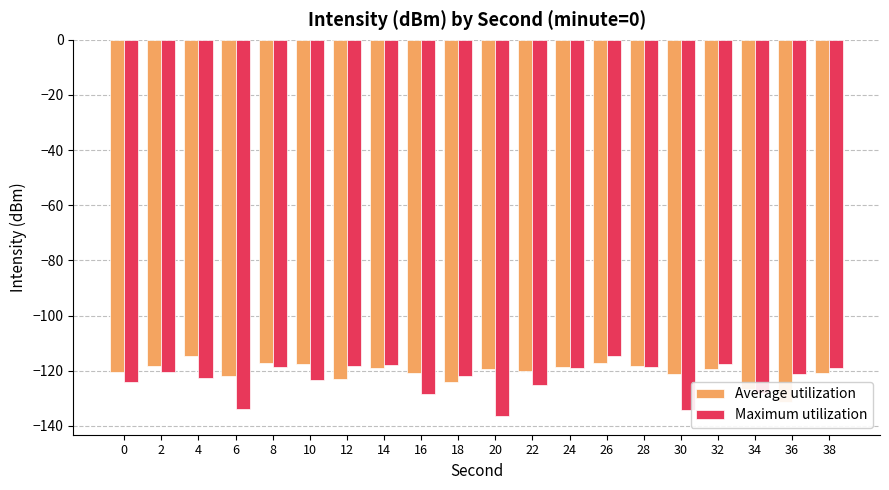

At which category is the sum across all series the highest?

26